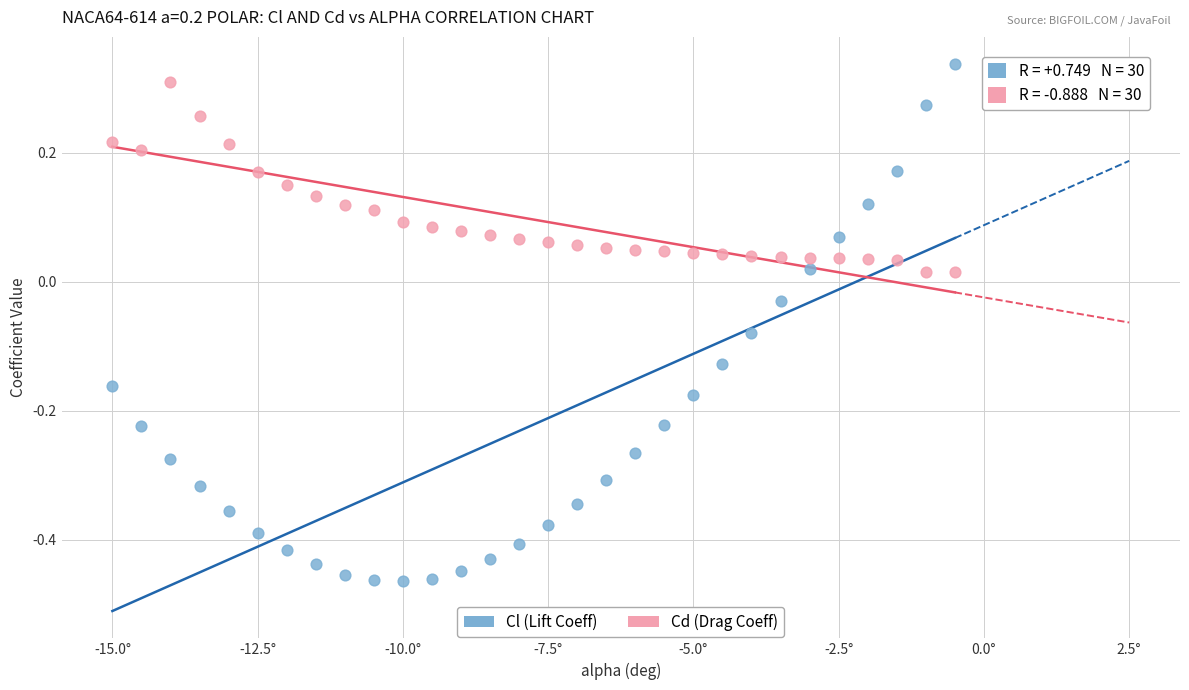

Which series has the largest Y range (max minus min)?

Cl (Lift Coeff)